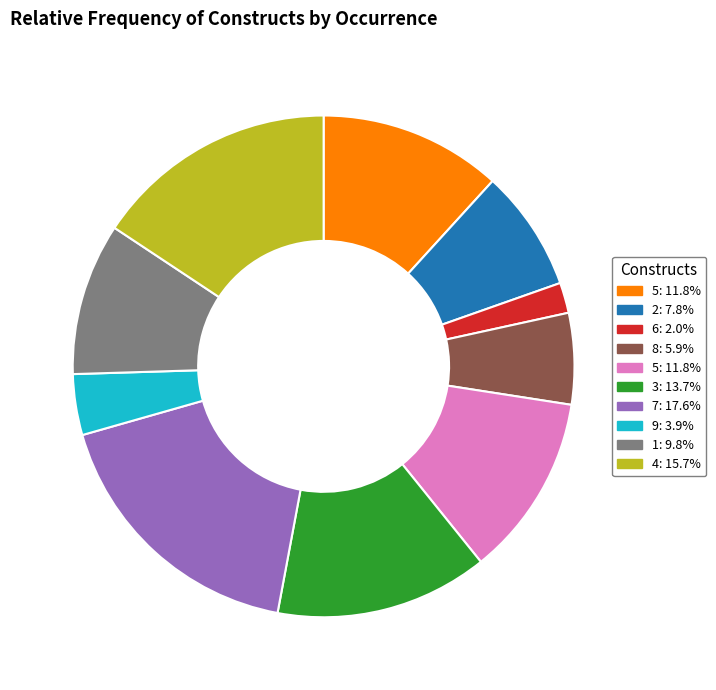

Does any single category account for the majority?

No